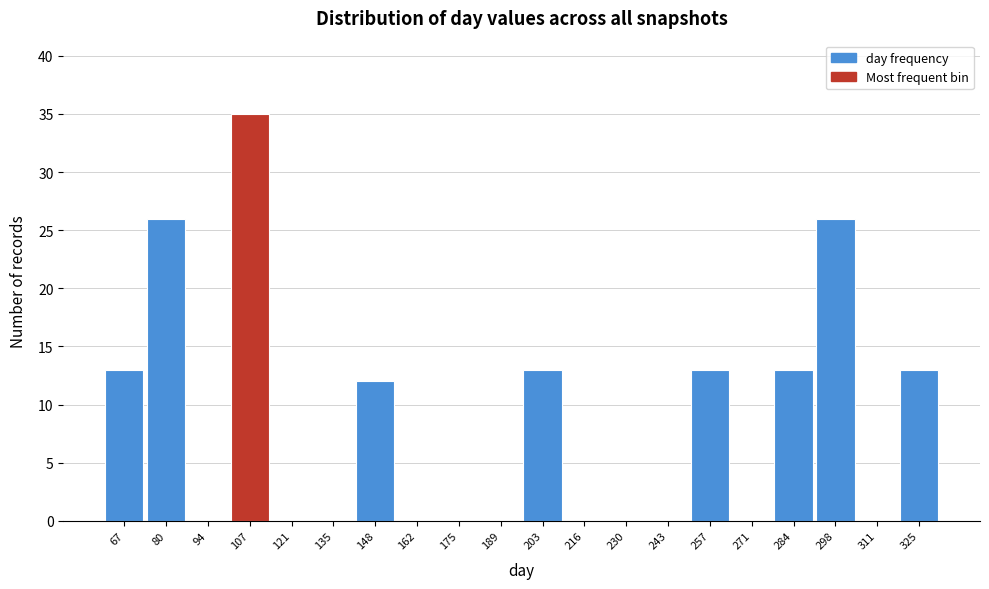

Reading left to right, list all the values displayed in this chart.

67=13	80=26	94=0	107=35	121=0	135=0	148=12	162=0	175=0	189=0	203=13	216=0	230=0	243=0	257=13	271=0	284=13	298=26	311=0	325=13